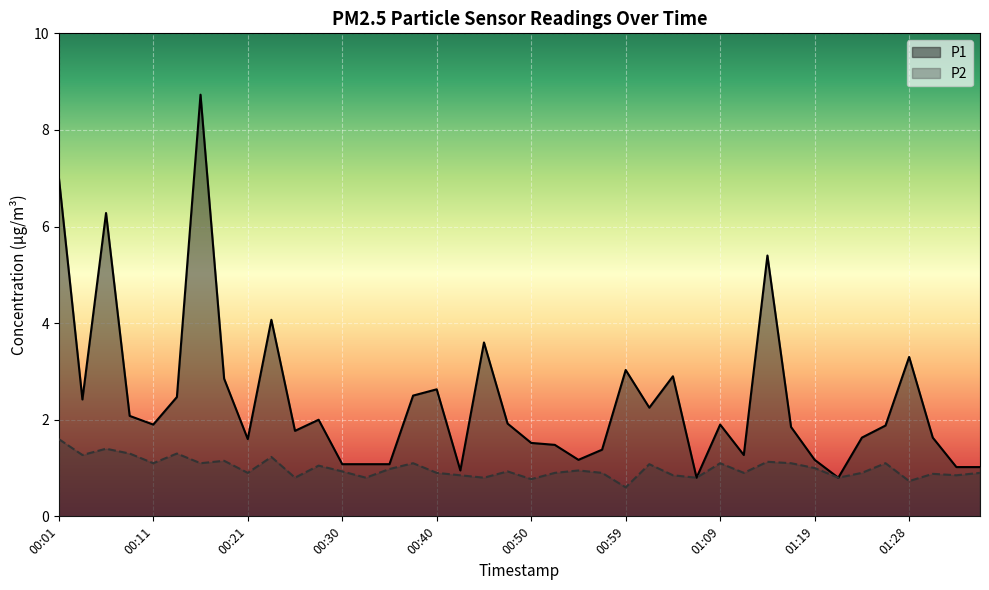

Which series has the largest total across all categories?

P1